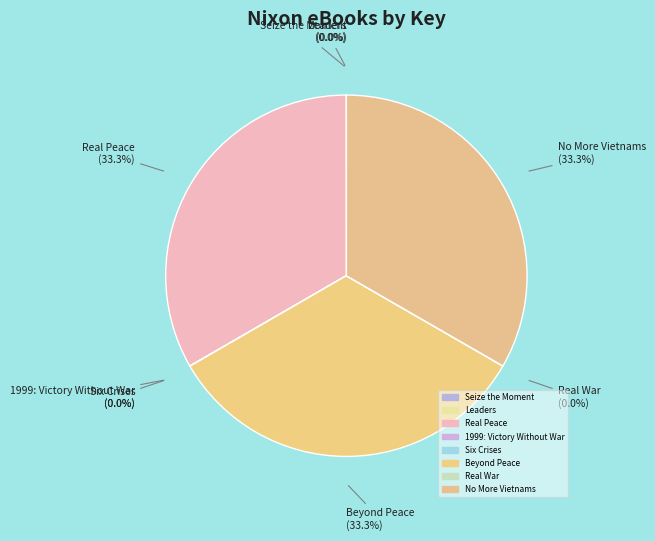

To the nearest percent, what is the difference between the largest and smallest slice percentages?

33%